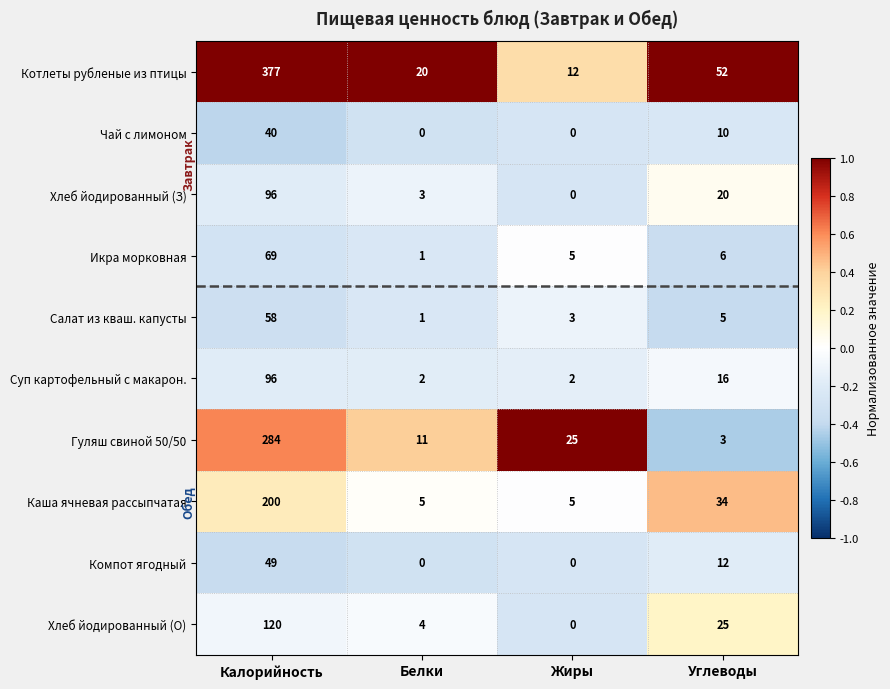

At which category does the chart reach its peak across all series?

Калорийность